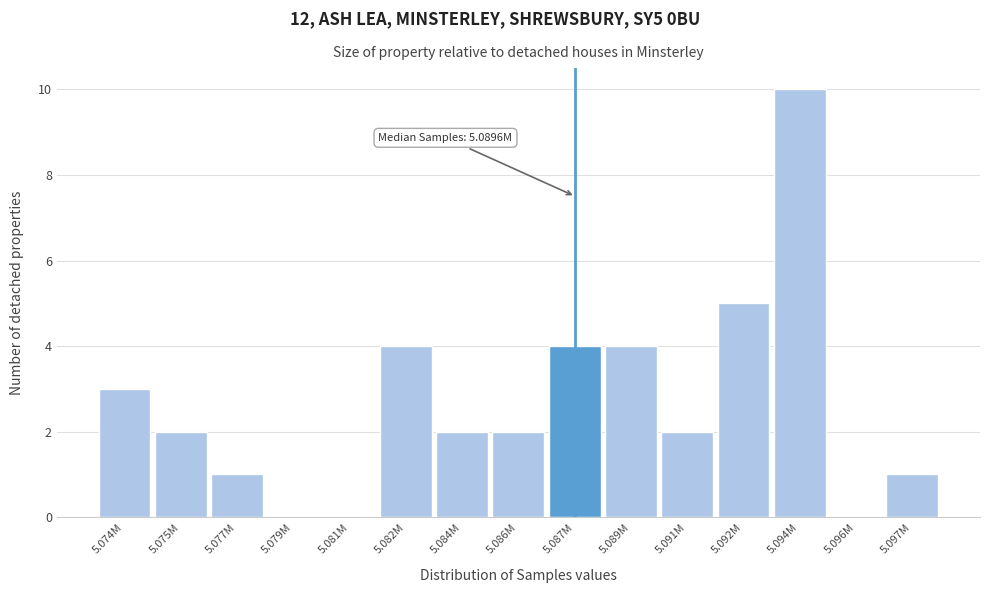

Reading left to right, list all the values displayed in this chart.

5.074M=3	5.075M=2	5.077M=1	5.079M=0	5.081M=0	5.082M=4	5.084M=2	5.086M=2	5.087M=4	5.089M=4	5.091M=2	5.092M=5	5.094M=10	5.096M=0	5.097M=1